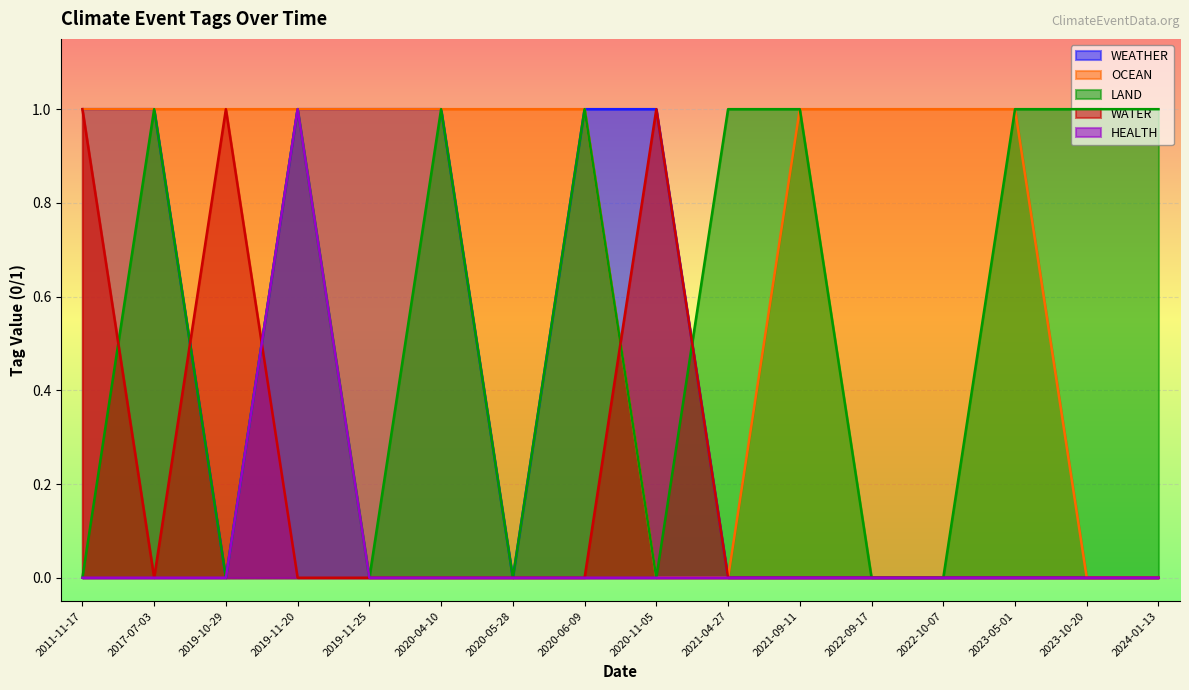

What is the value of the LAND point at the 8th from the left?

1